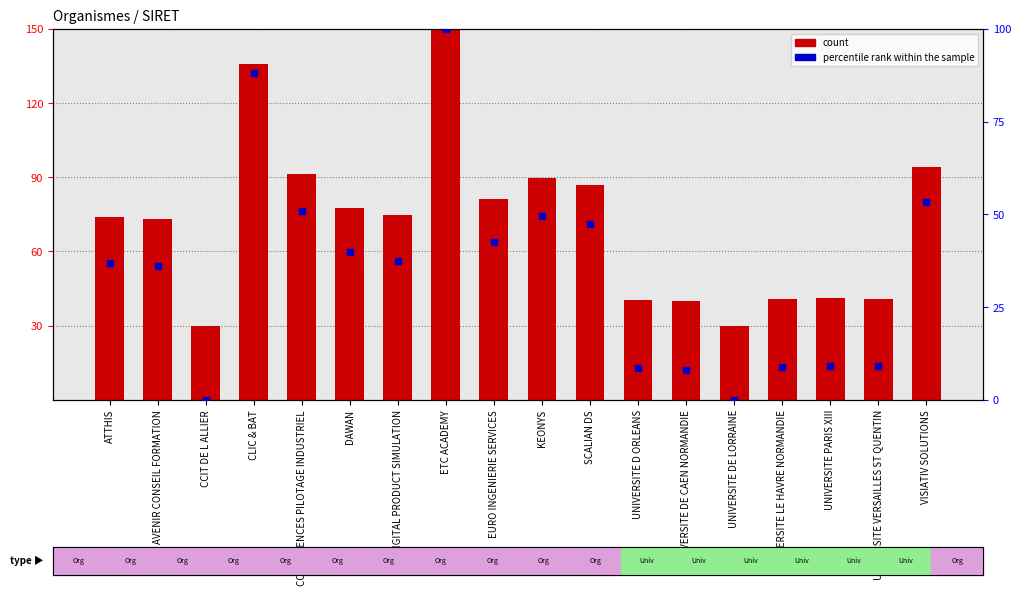

Which series contains the highest Y value?

count